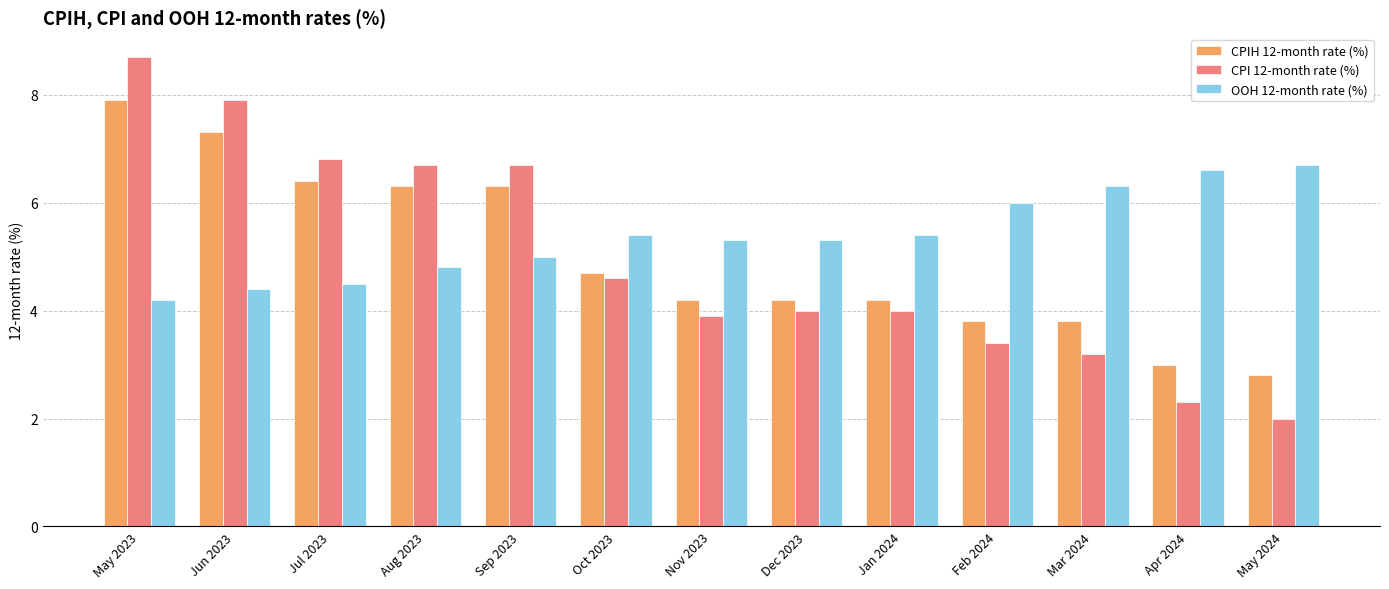

The CPIH 12-month rate (%) series shows 2.6 at Oct 2023. True or false?

False